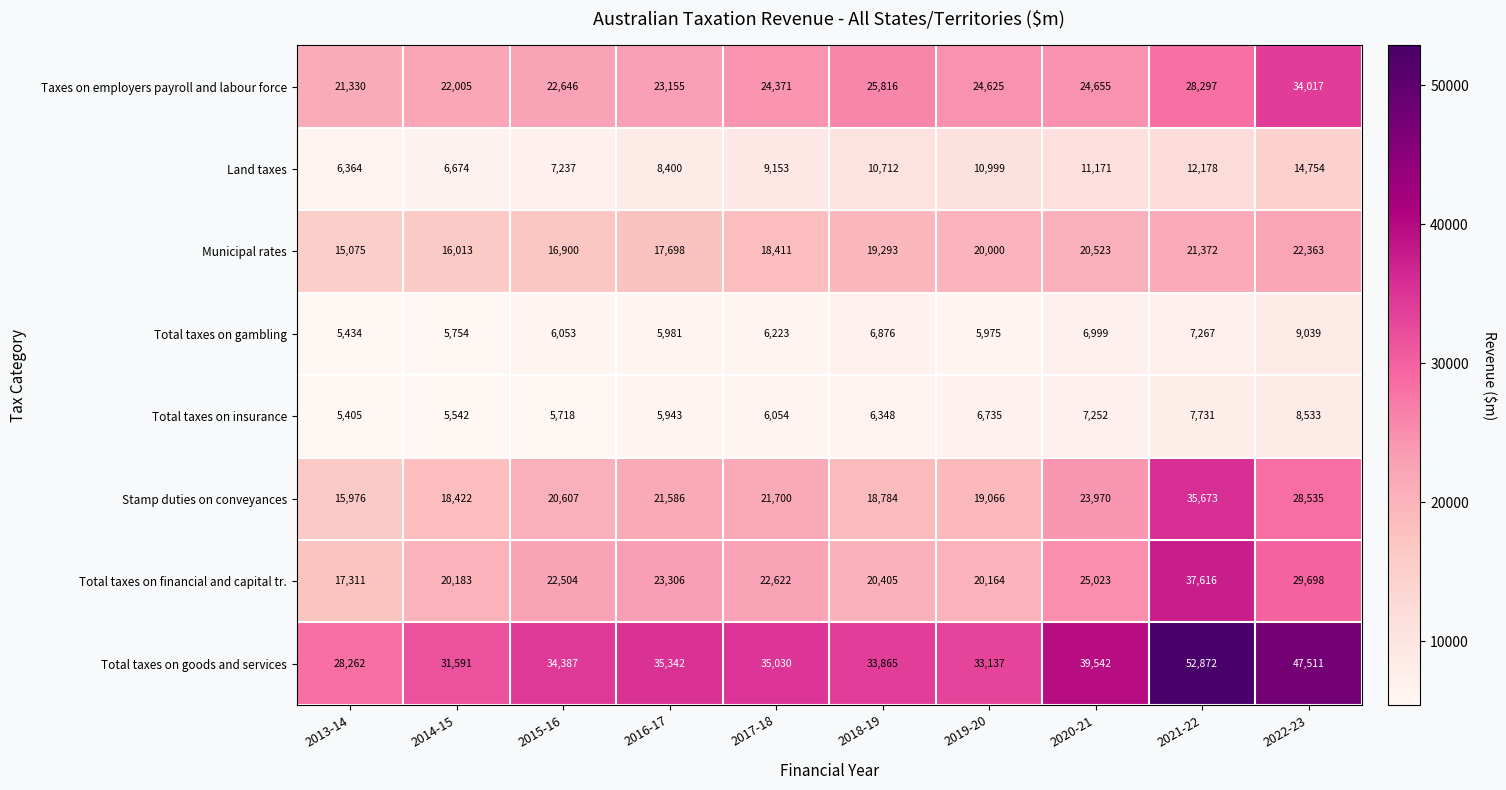

What is the sum of all Taxes on employers payroll and labour force values?

250917